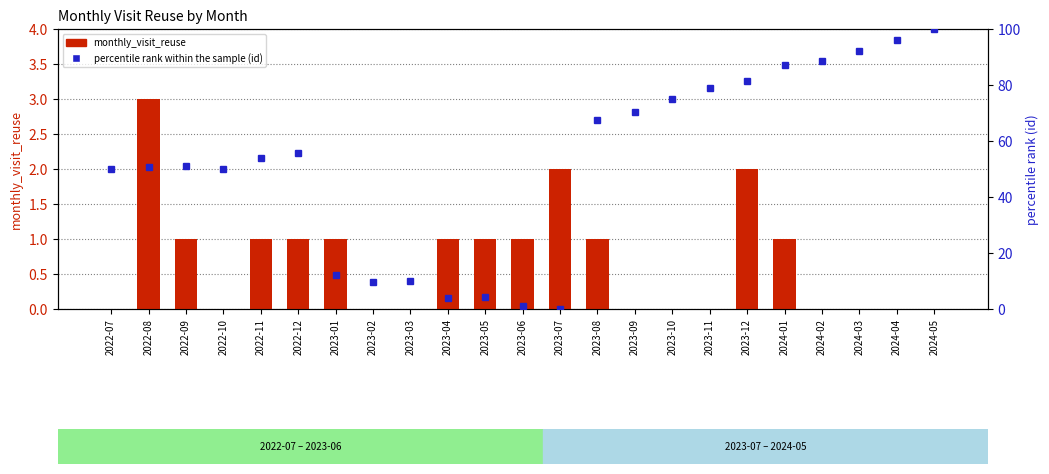

How many positive values does the percentile rank within the sample (id) series have?

22